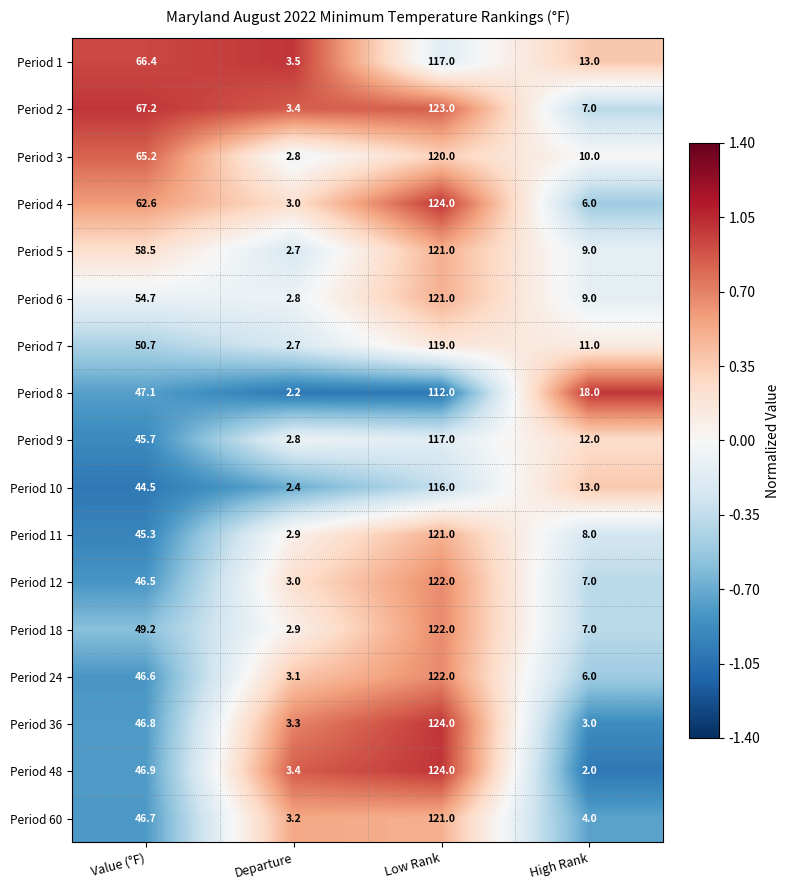

Which series changed the most between Value (°F) and Low Rank?

Period 36